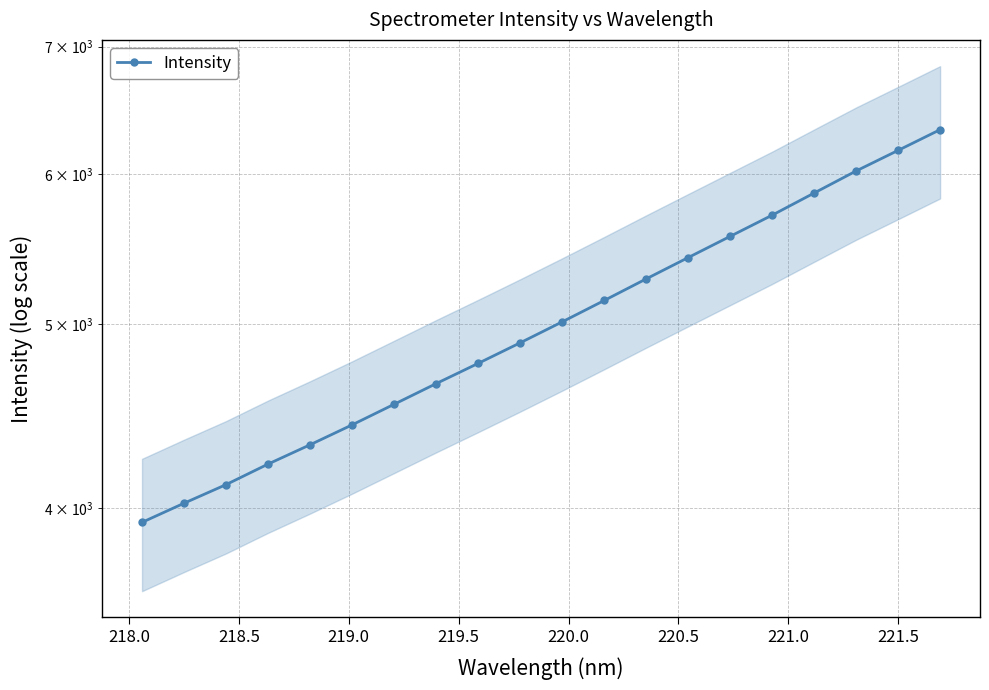

Reading left to right, list all the values displayed in this chart.

3933.3	4025.6	4117.3	4221.1	4321.0	4426.5	4538.3	4653.4	4768.8	4889.0	5014.7	5146.2	5282.6	5420.9	5562.1	5706.6	5861.7	6020.4	6172.4	6329.2